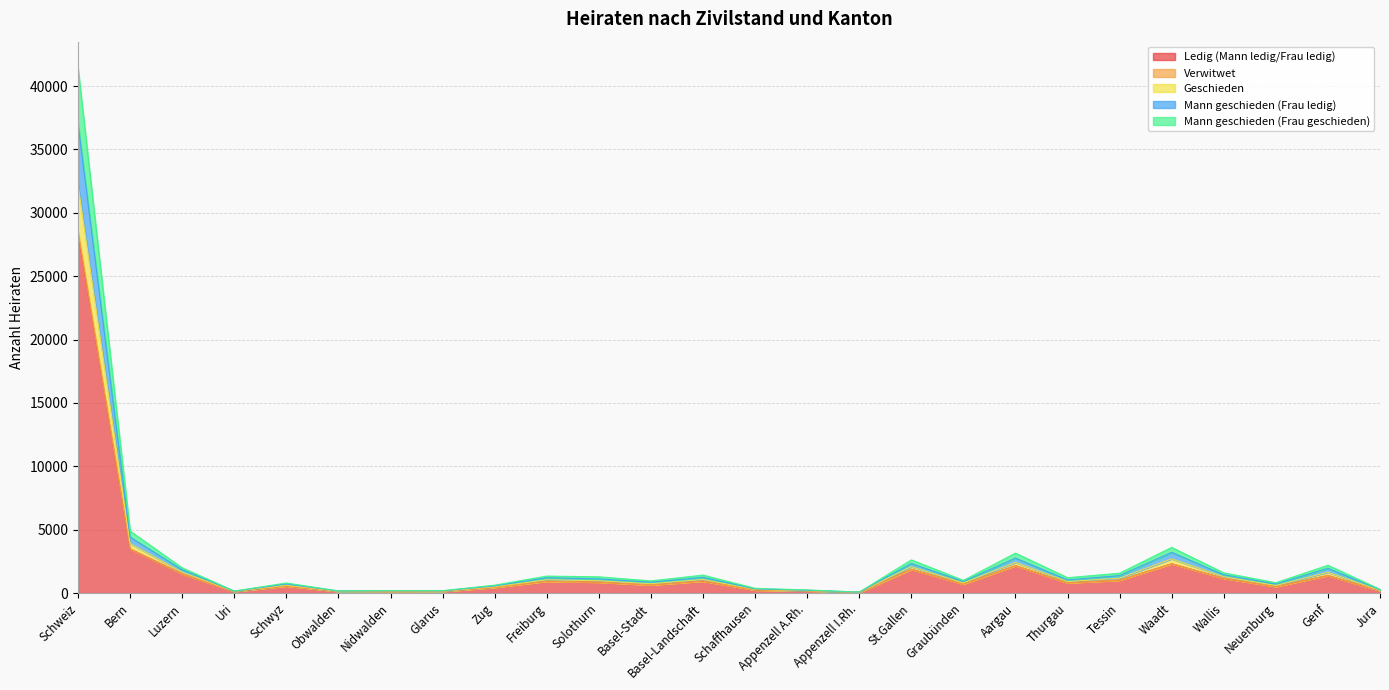

True or false: Geschieden and Ledig (Mann ledig/Frau ledig) intersect in this chart.

False